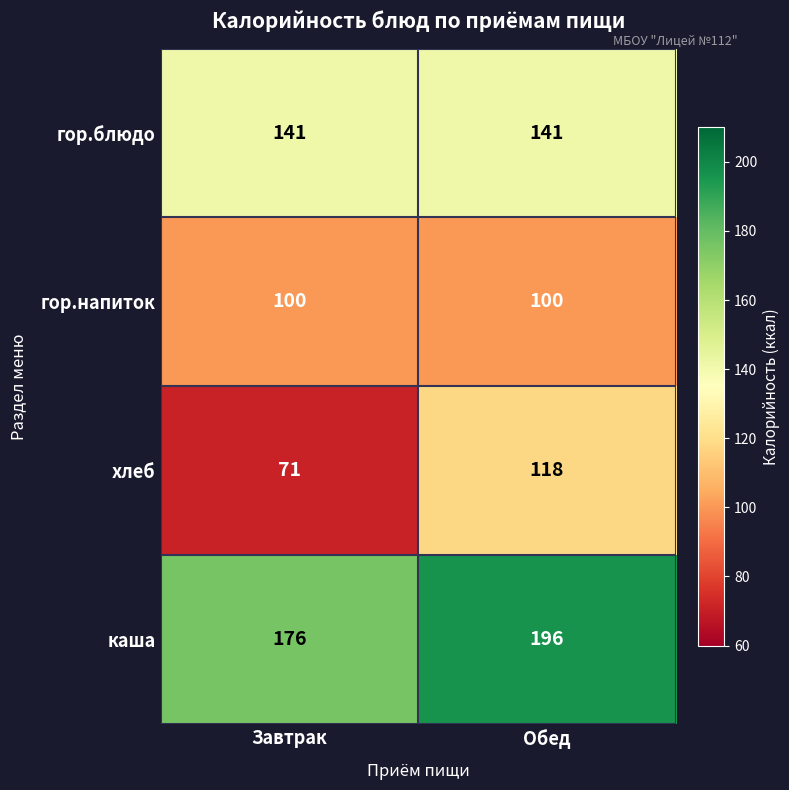

Reading right to left, what are all the values shown in this chart?

гор.блюдо: 141	141
гор.напиток: 100	100
хлеб: 118	71
каша: 196	176